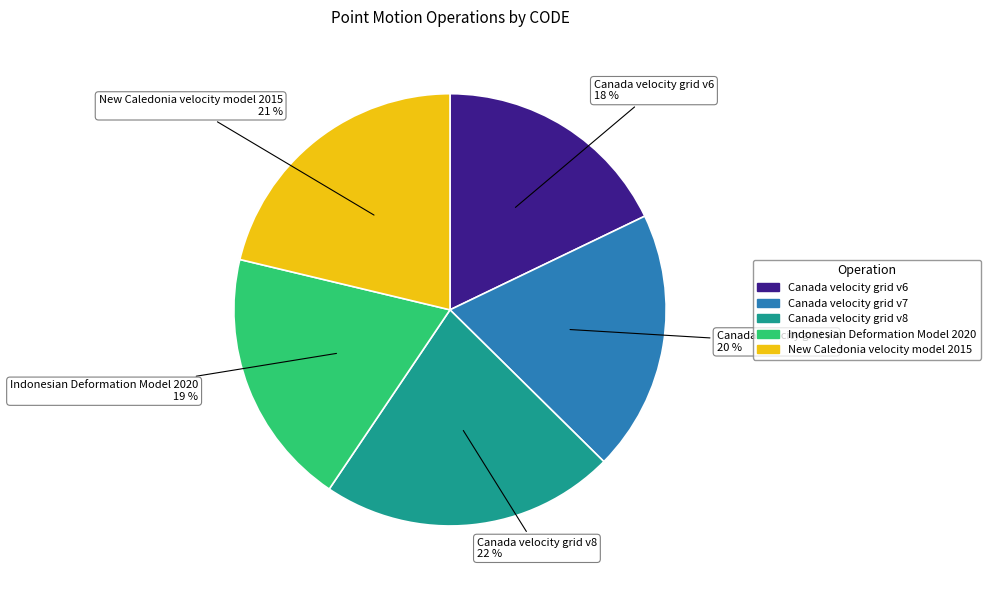

True or false: Canada velocity grid v7 accounts for 20% of the total.

True